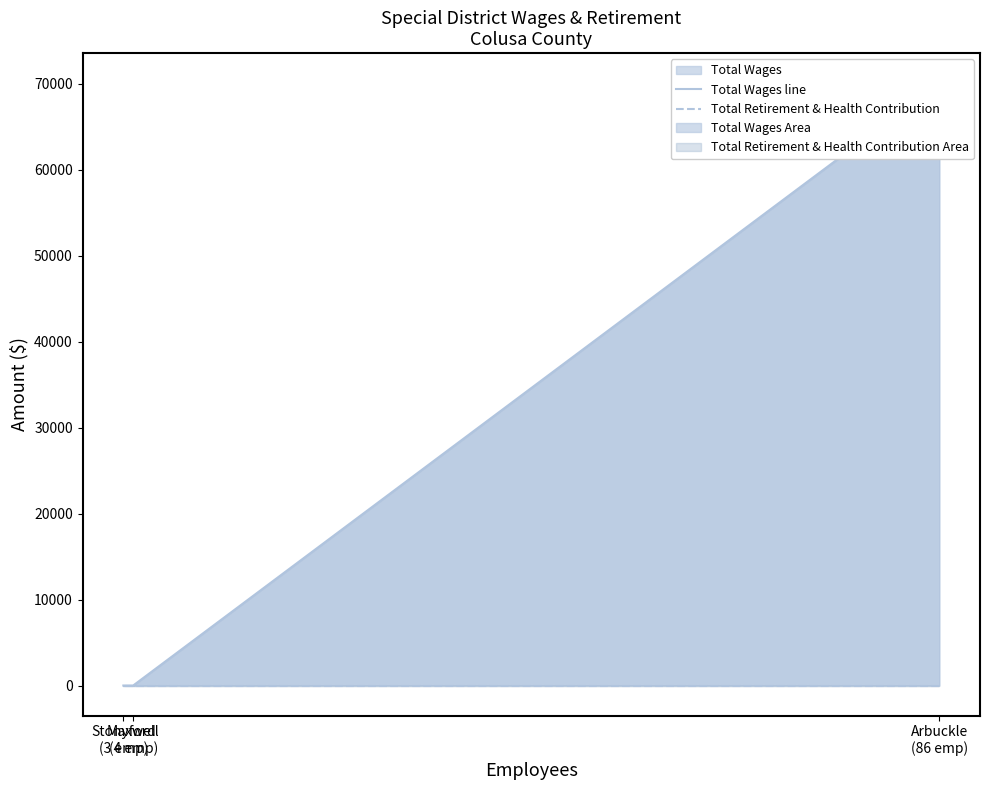

List the labels in order of Total Retirement & Health Contribution value, largest first.

Arbuckle
(86 emp), Maxwell
(4 emp), Stonyford
(3 emp)